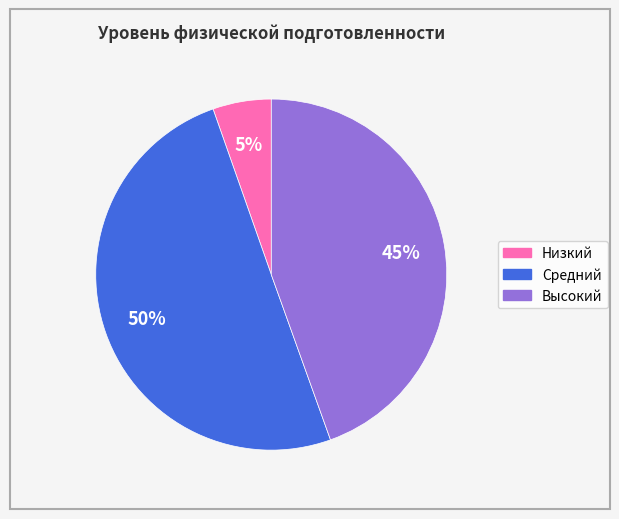

How many slices are in this pie chart?

3